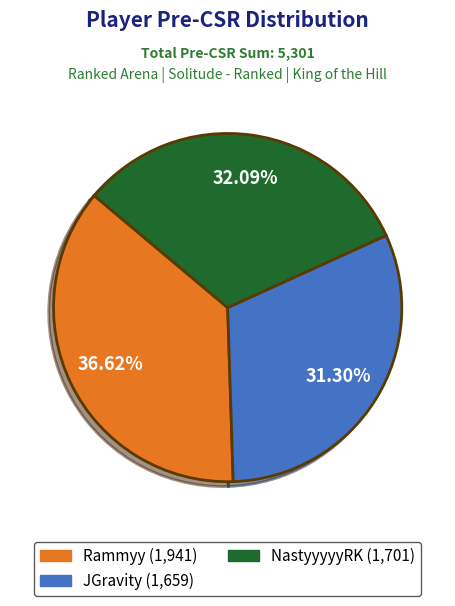

To the nearest percent, what portion does NastyyyyyRK represent?

32%